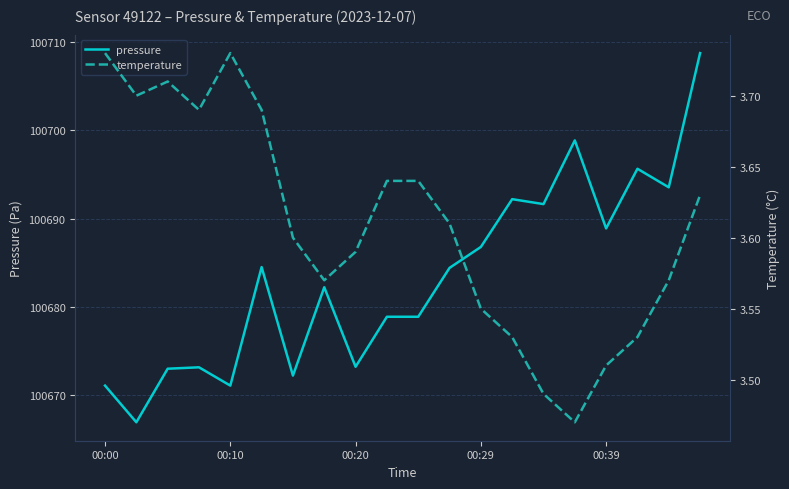

At which category is the sum across all series the highest?

19